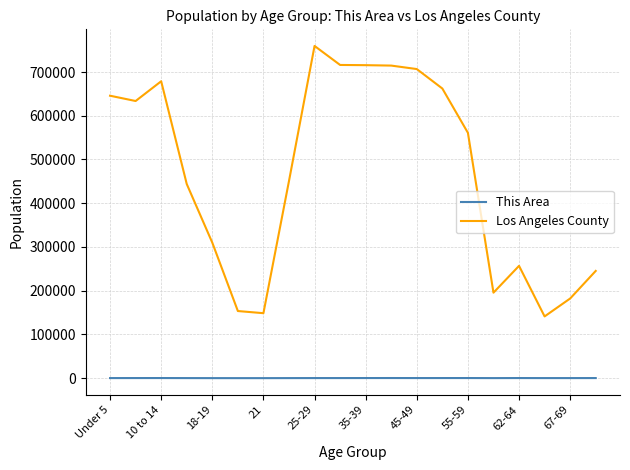

True or false: This Area has more than 0 interior local peaks.

True